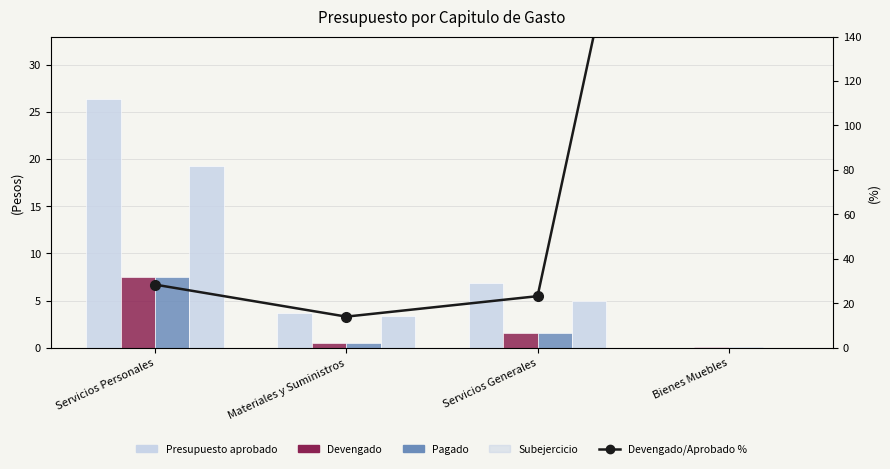

Reading left to right, transcribe all the data shown in this chart.

Presupuesto aprobado: 26.4	3.7	6.9	0.0
Devengado: 7.5	0.5	1.6	0.1
Pagado: 7.5	0.5	1.6	0.1
Subejercicio: 19.2	3.4	4.9	0.0
Devengado/Aprobado %: 28.4	14.0	23.2	422.3